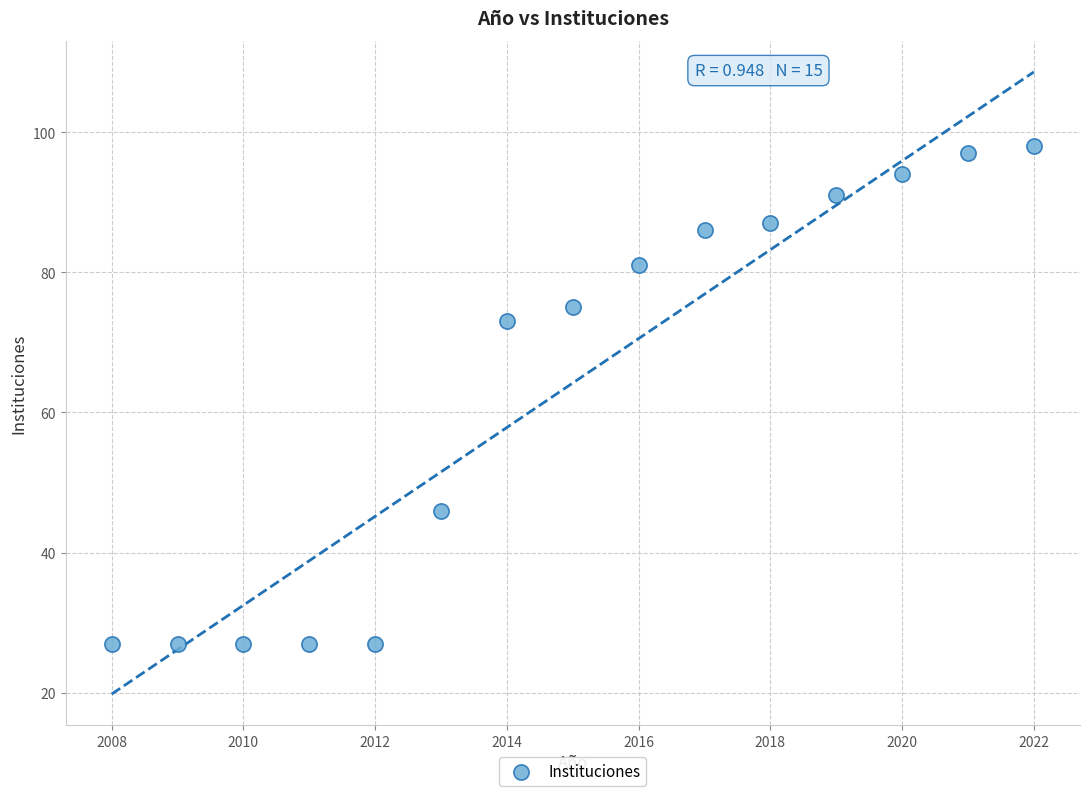

What is the range of X values (max minus min)?

14